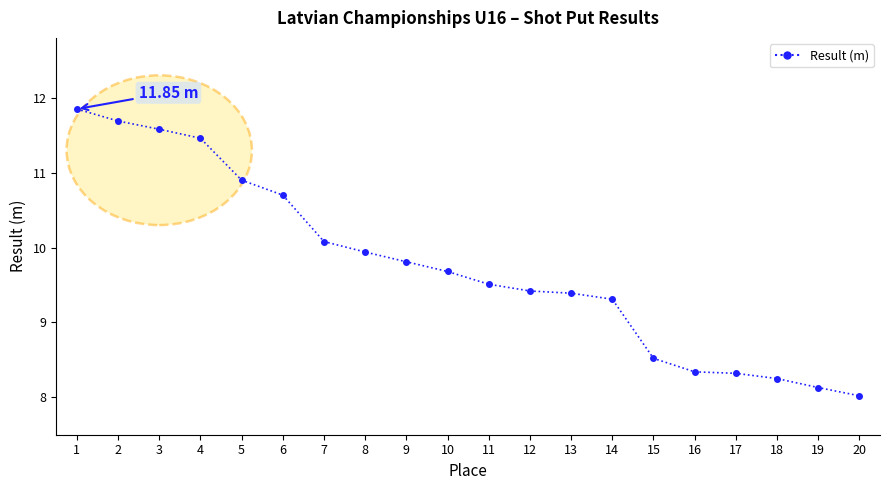

How many data points are above 9?

14